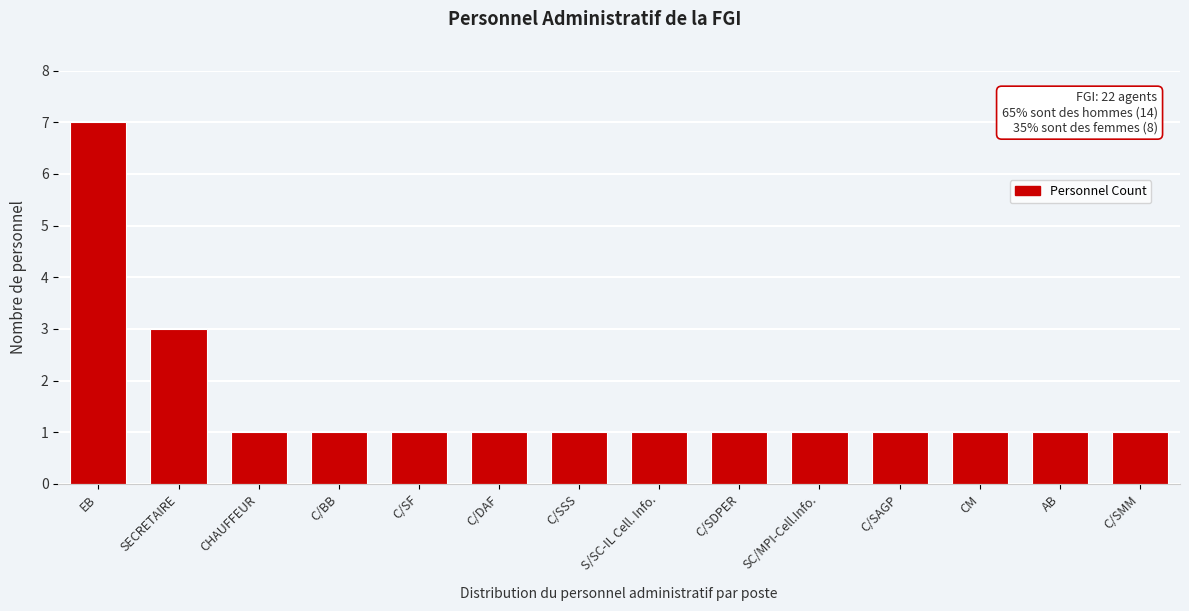

Reading left to right, what are all the values shown in this chart?

EB=7	SECRETAIRE=3	CHAUFFEUR=1	C/BB=1	C/SF=1	C/DAF=1	C/SSS=1	S/SC-IL Cell. Info.=1	C/SDPER=1	SC/MPI-Cell.Info.=1	C/SAGP=1	CM=1	AB=1	C/SMM=1